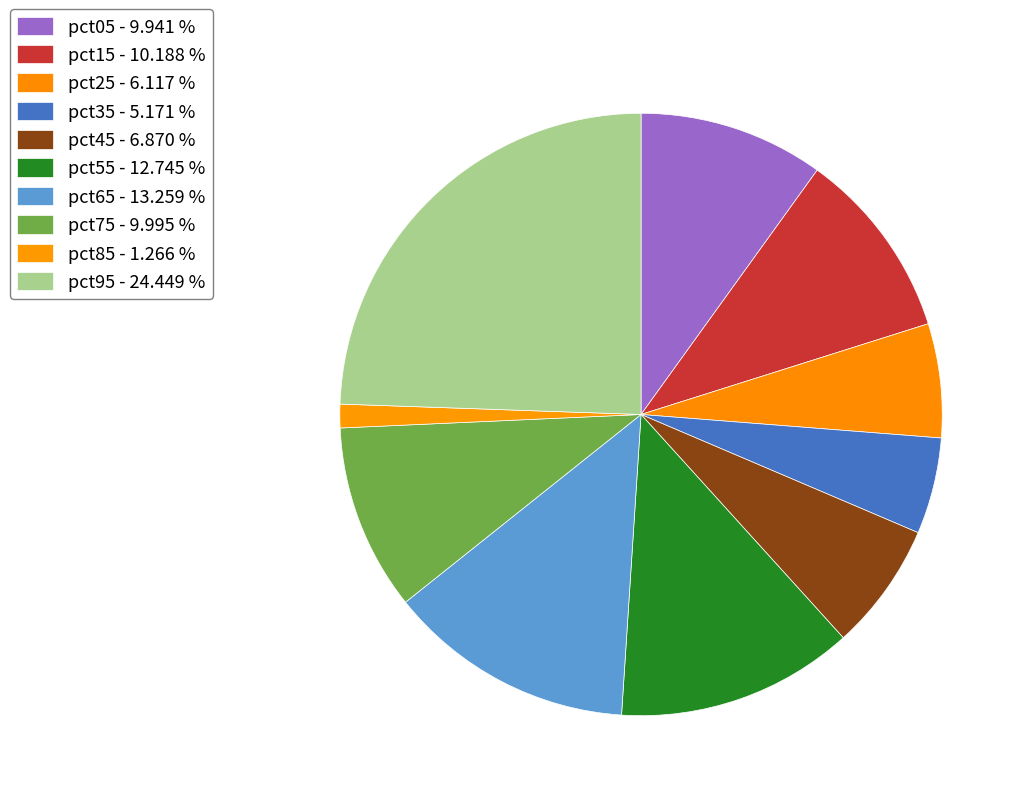

What is the smallest slice in the pie chart?

pct85